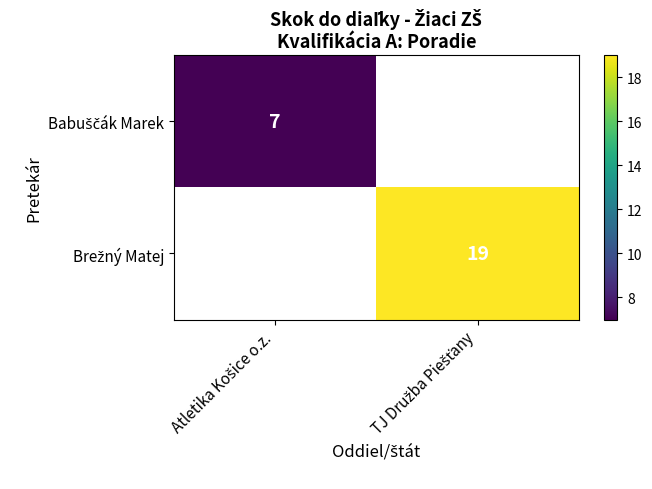

At which label does Brežný Matej reach its minimum?

Atletika Košice o.z.